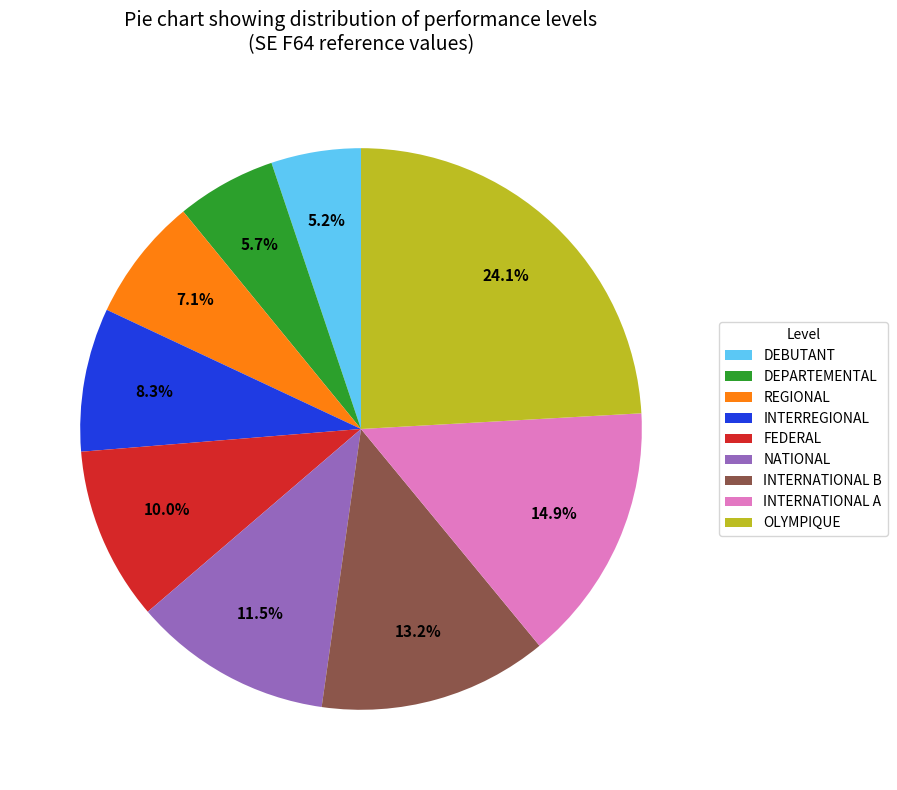

What percentage is the FEDERAL slice, to the nearest percent?

10%